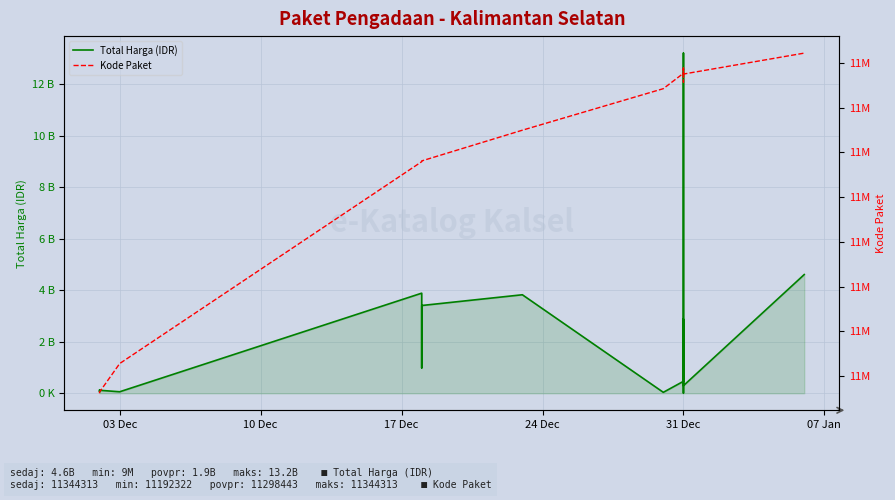

At which category does Total Harga (IDR) reach its first local peak?

17 Dec